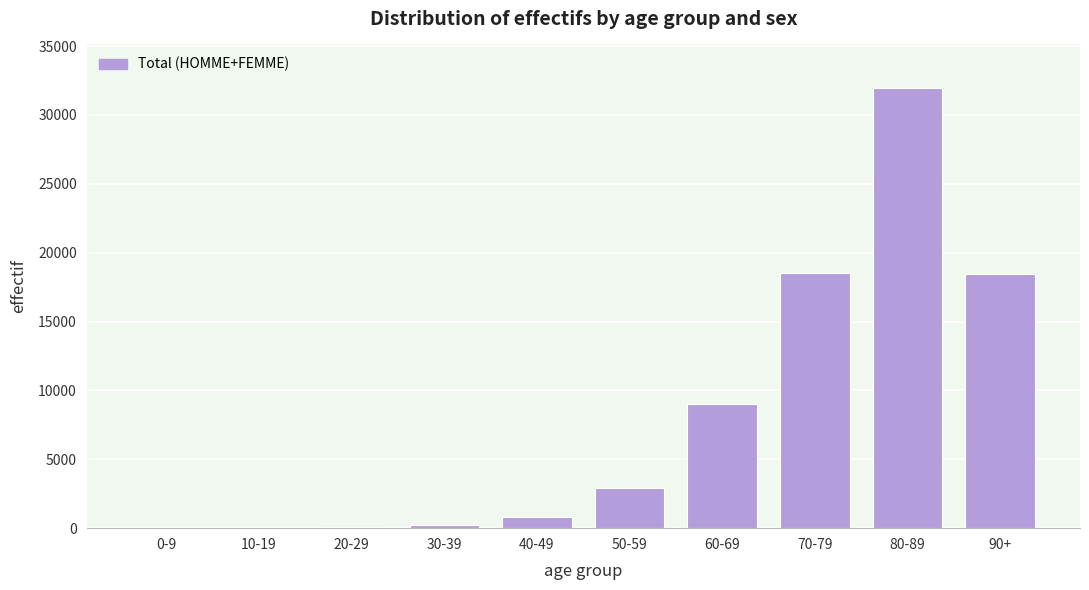

What is the change in value from 80-89 to 90+?

-13451